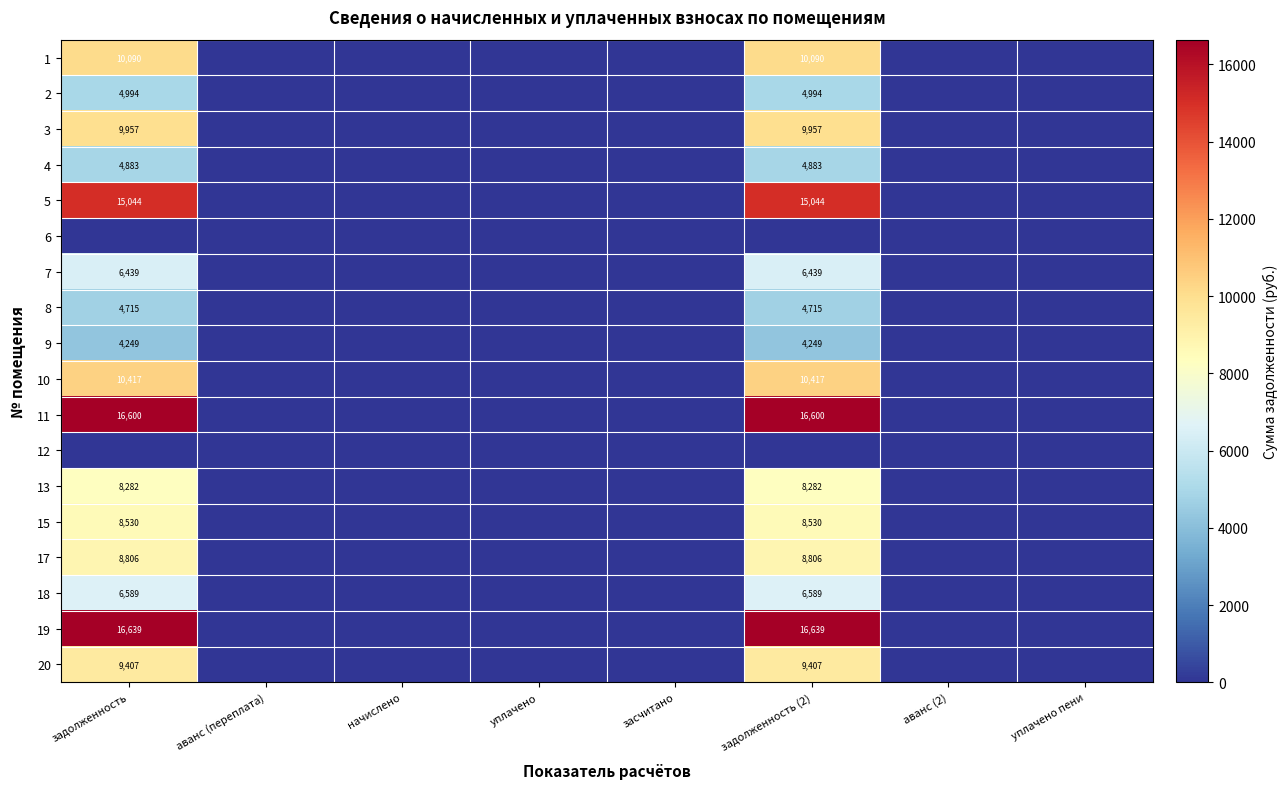

The 3 series shows 16158 at задолженность (2). True or false?

False